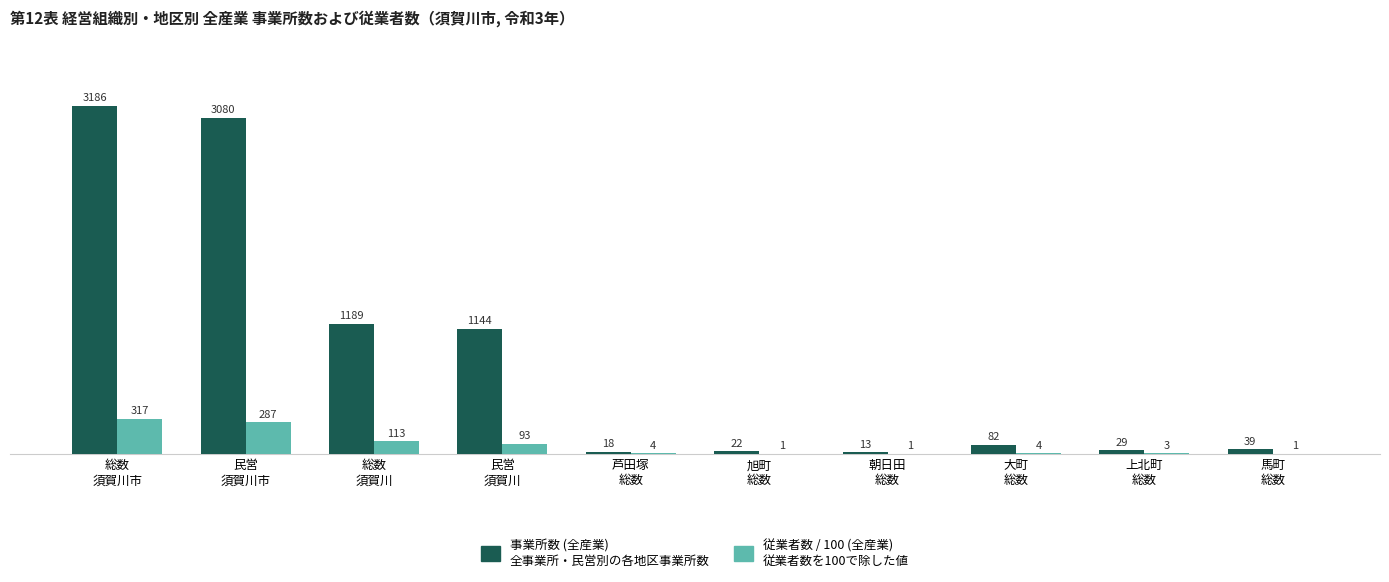

What is the greatest value displayed?

3186